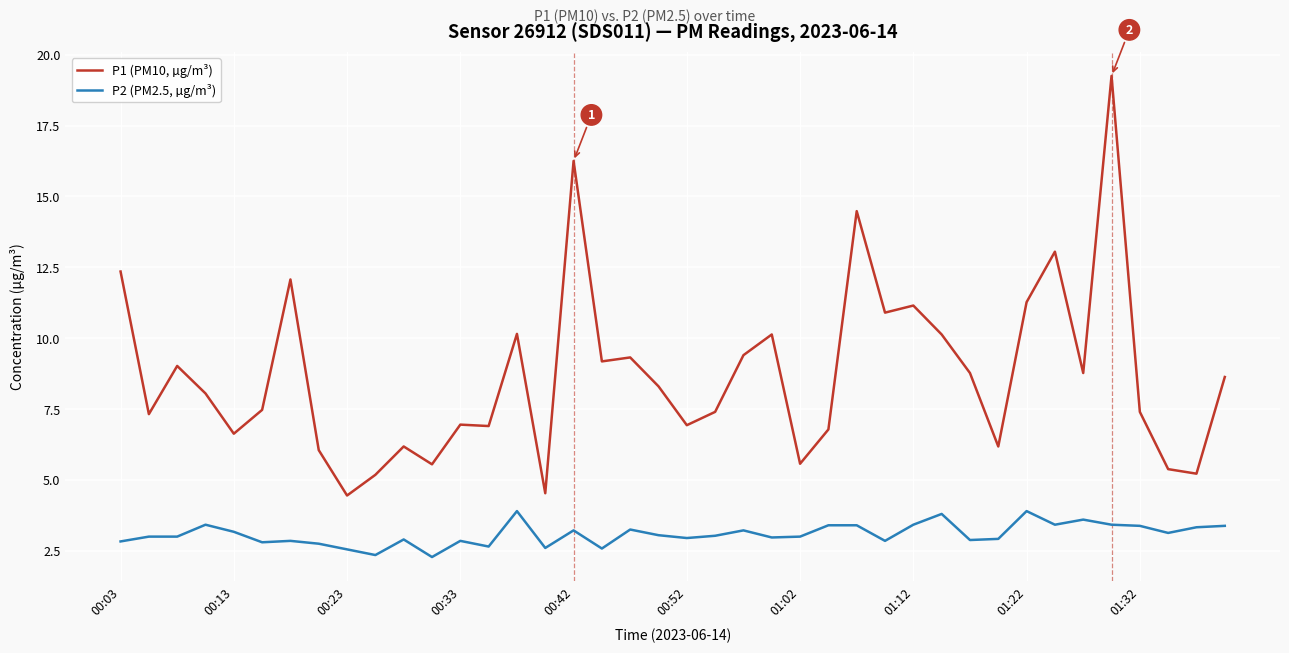

What is the difference between the maximum and minimum values in the P1 (PM10, µg/m³) series?

14.8